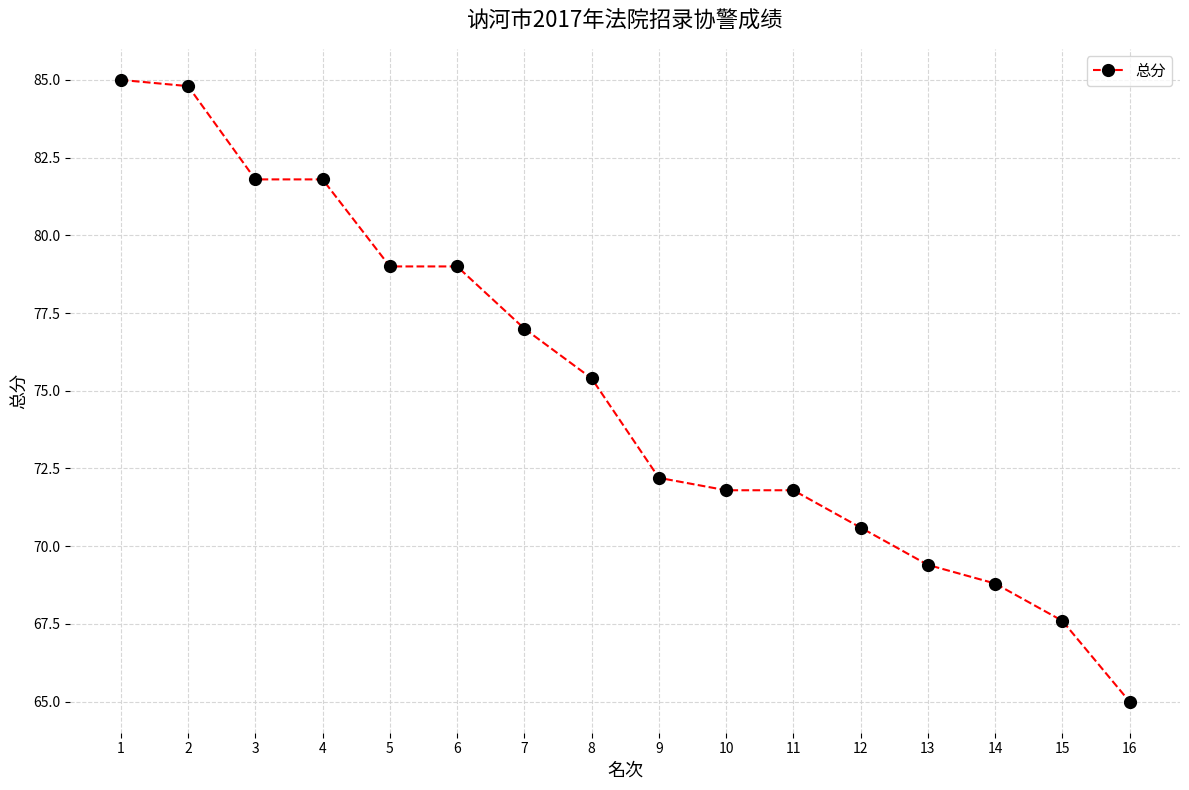

How many data points does each series have?

16